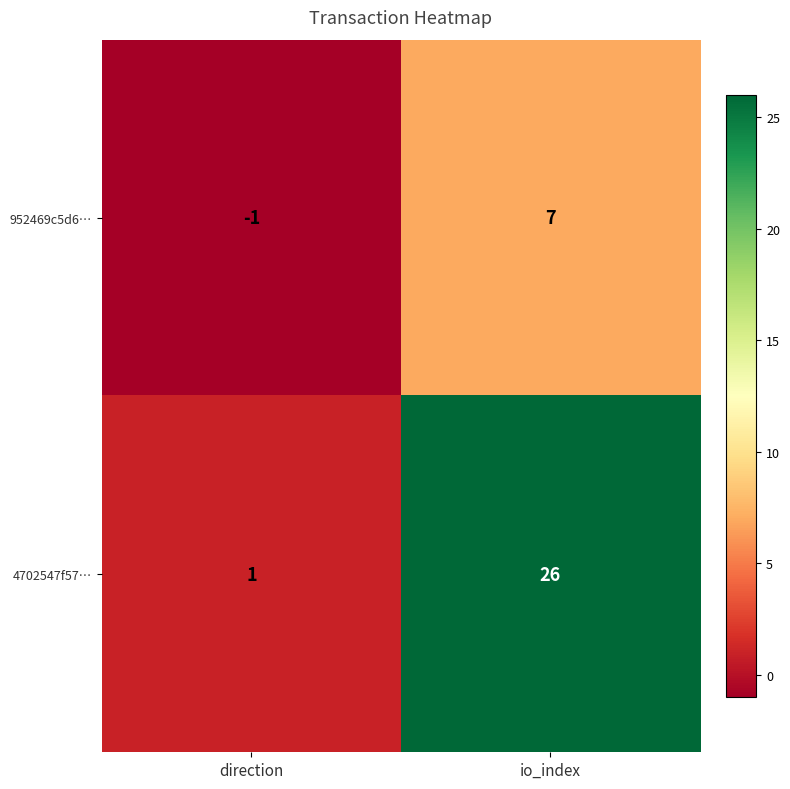

Reading right to left, transcribe all the data shown in this chart.

952469c5d6…: 7	-1
4702547f57…: 26	1